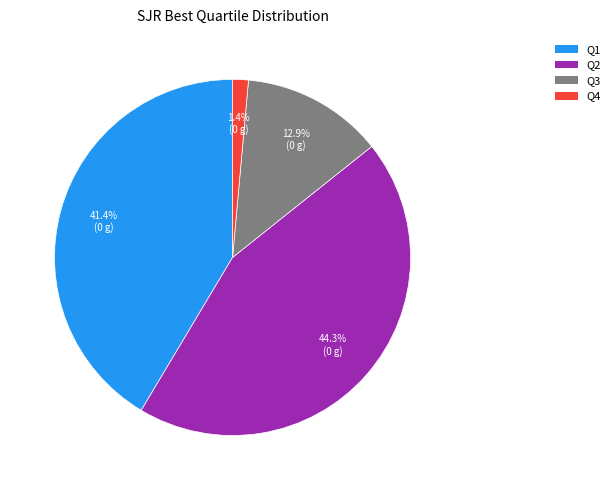

How many segments does this pie chart have?

4